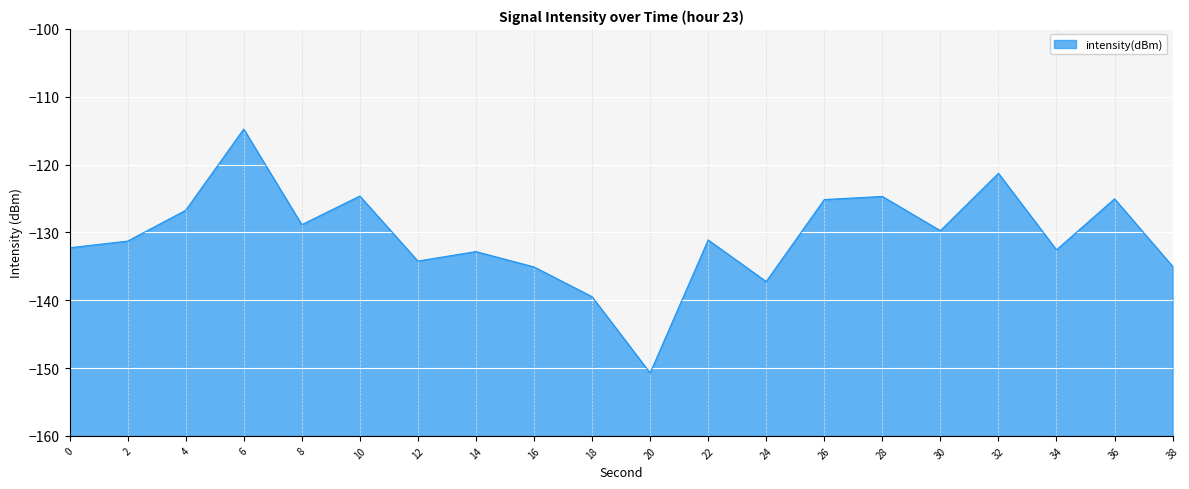

Where is the first local maximum?

6